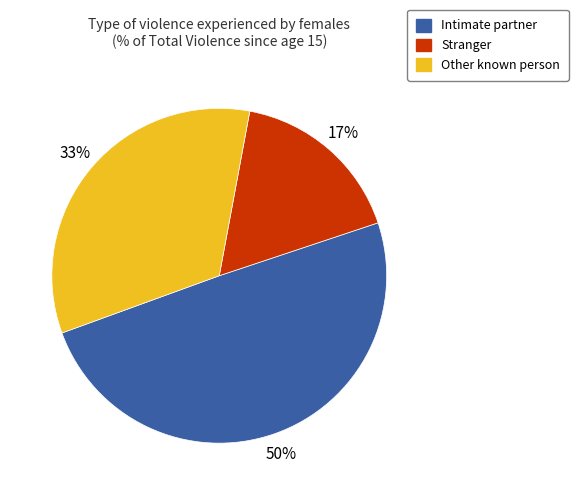

Is there a majority slice in this chart?

No